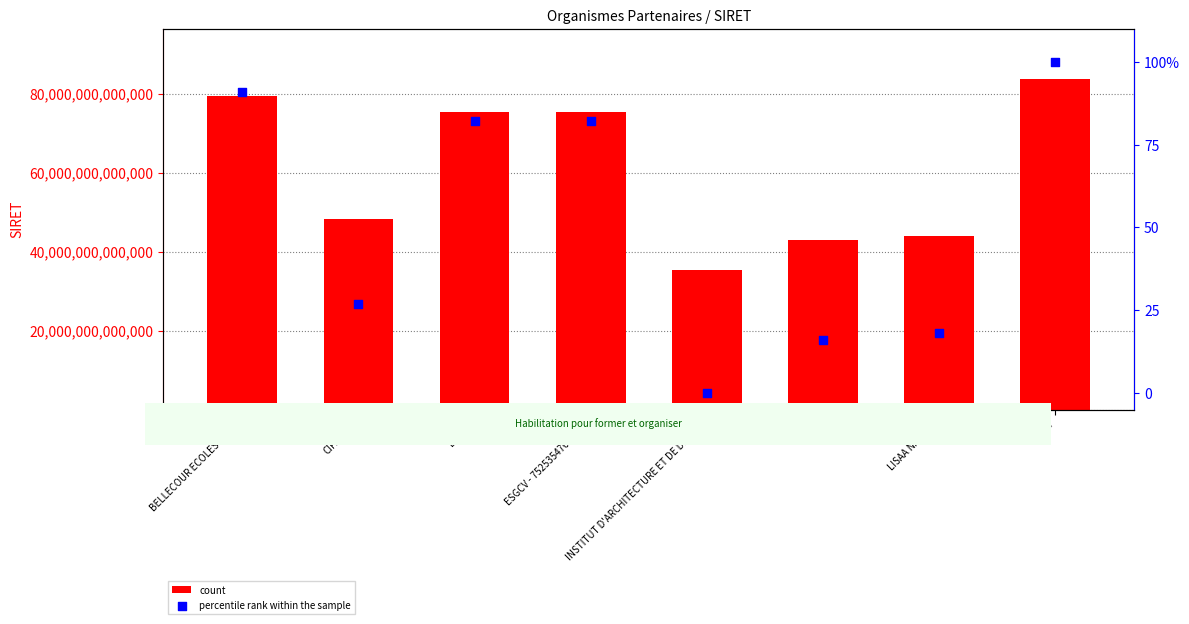

At how many categories does at least one series exceed 48429843284943?

4